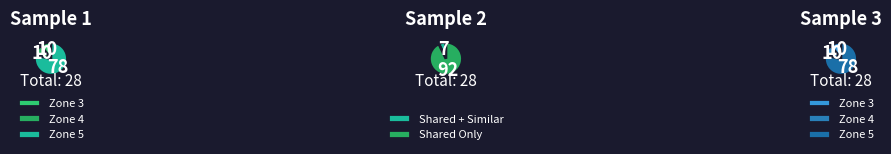

Do 16 and 11 together represent more than half of the pie?

No